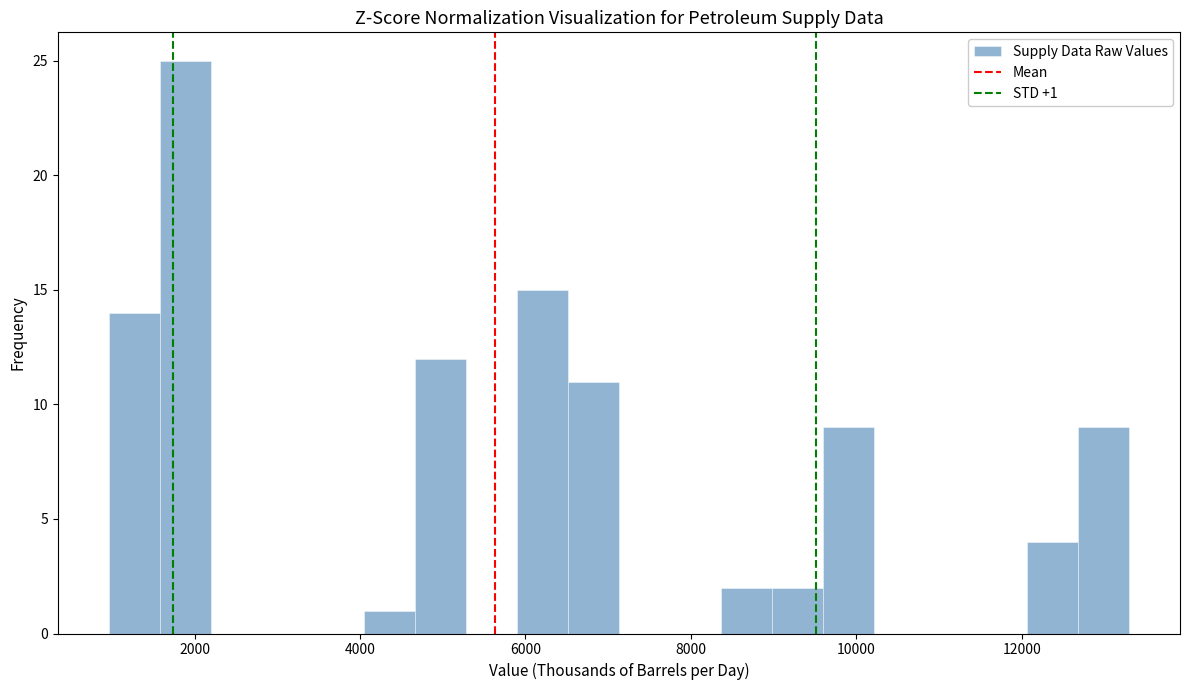

Read against the x-axis, roughly where is the centre of the tallest bar?

1800